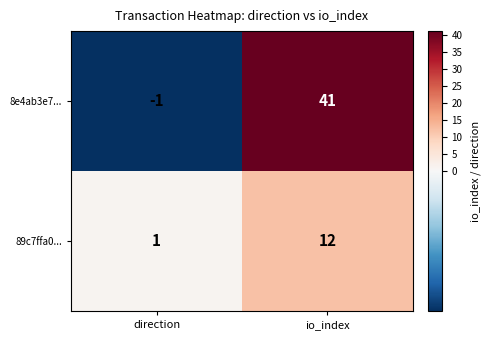

What is the difference between the highest and lowest values at io_index?

29